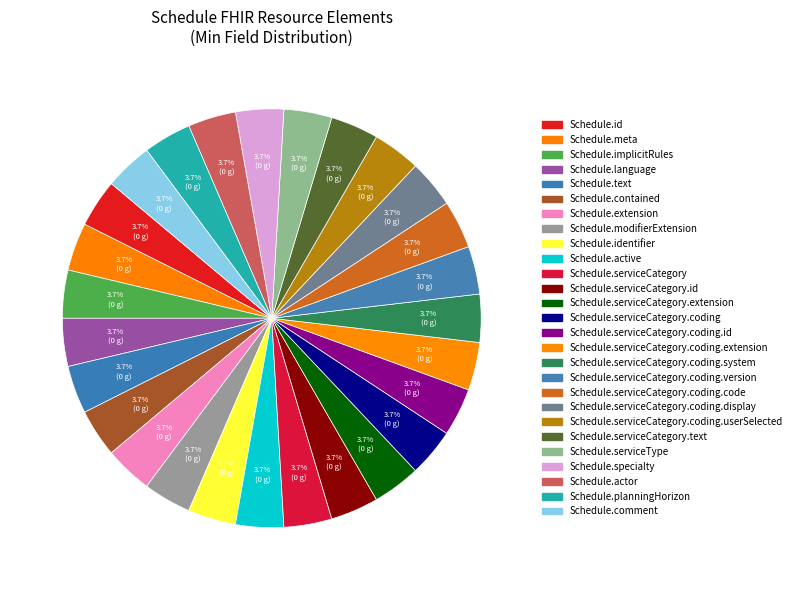

How many segments does this pie chart have?

27